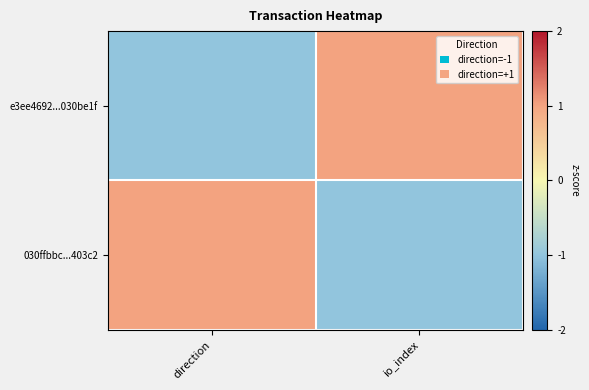

Rank the series at io_index from highest to lowest value.

e3ee4692...030be1f, 030ffbbc...403c2